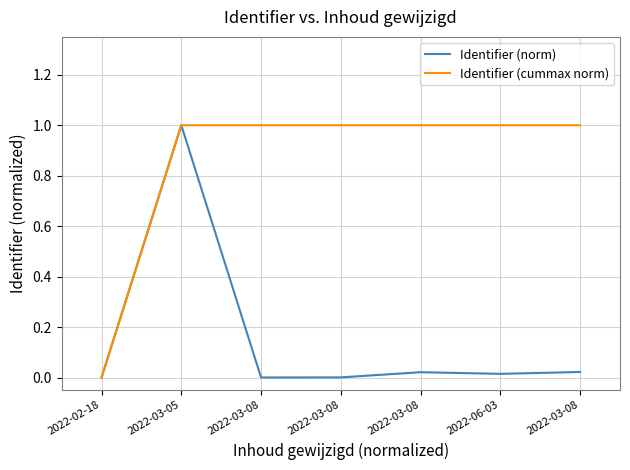

What are all the series names shown in the legend?

Identifier (norm), Identifier (cummax norm)